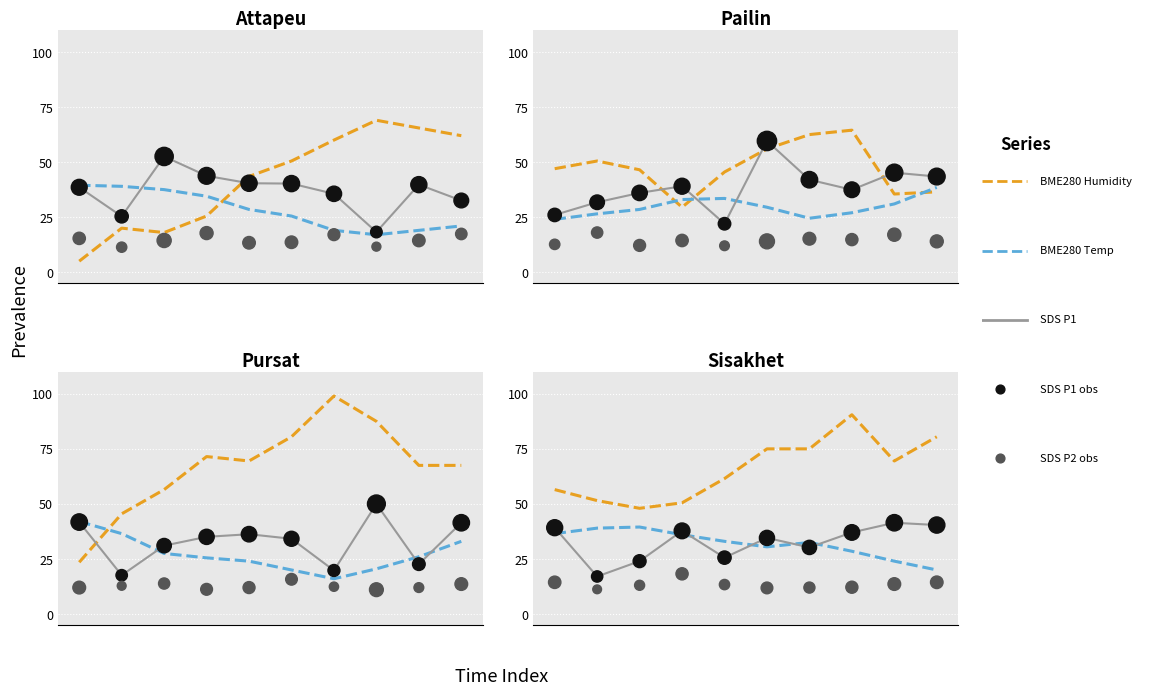

At how many categories does at least one series exceed 36?

10